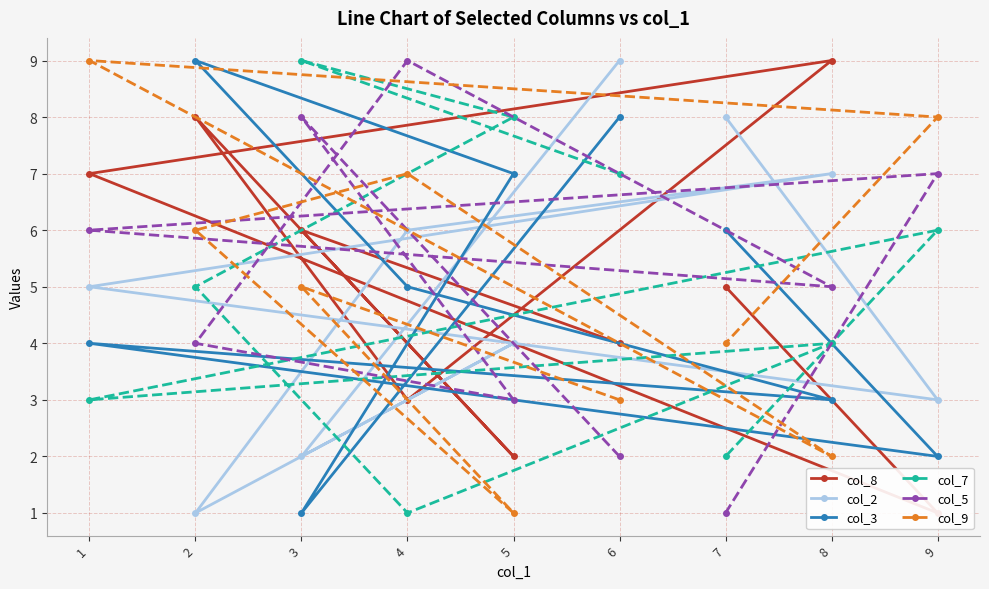

Is the value of col_7 at 5 greater than the value of col_5 at 9?

Yes